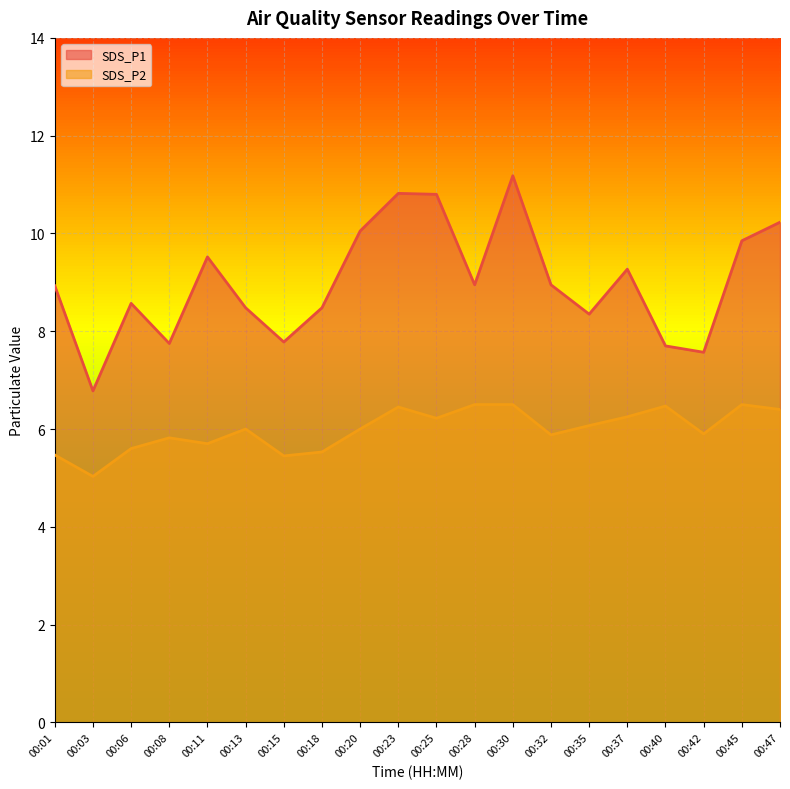

Which has a higher value, 00:42 or 00:35?

00:35